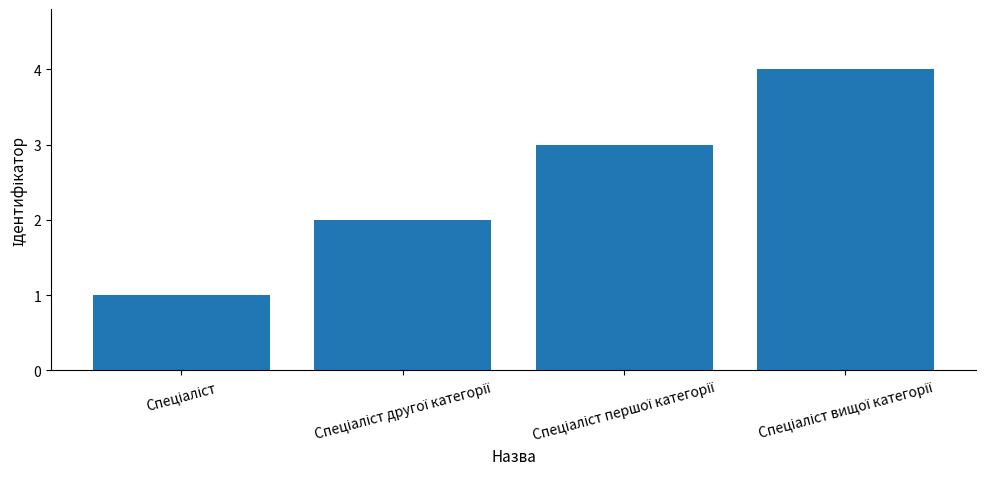

What is the greatest value displayed?

4